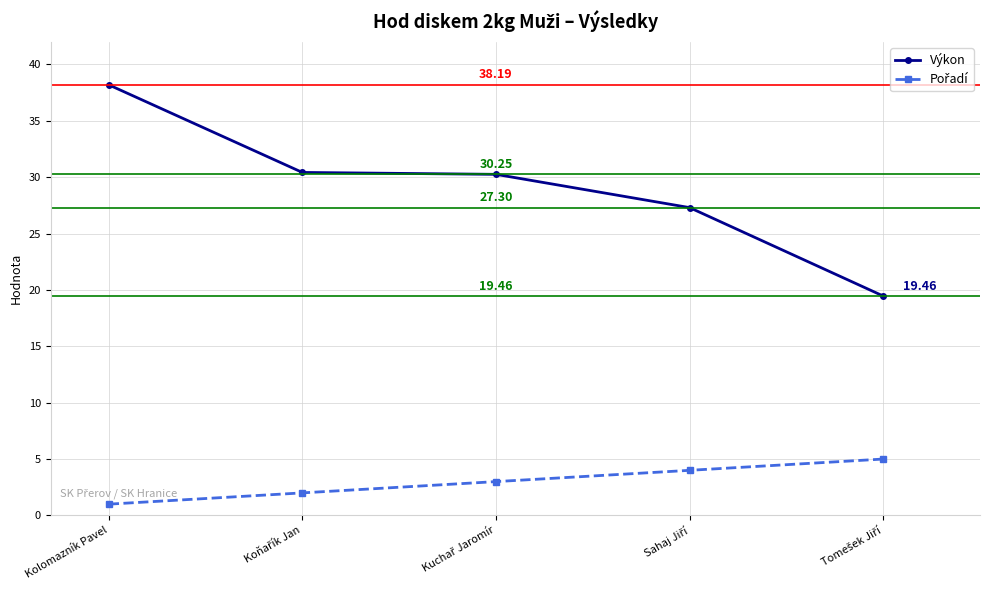

Which category has the lowest value across all series?

Kolomazník Pavel